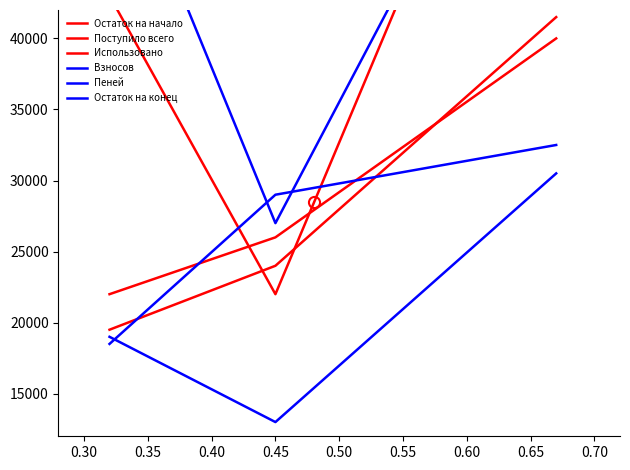

At how many categories does at least one series exceed 26189?

3